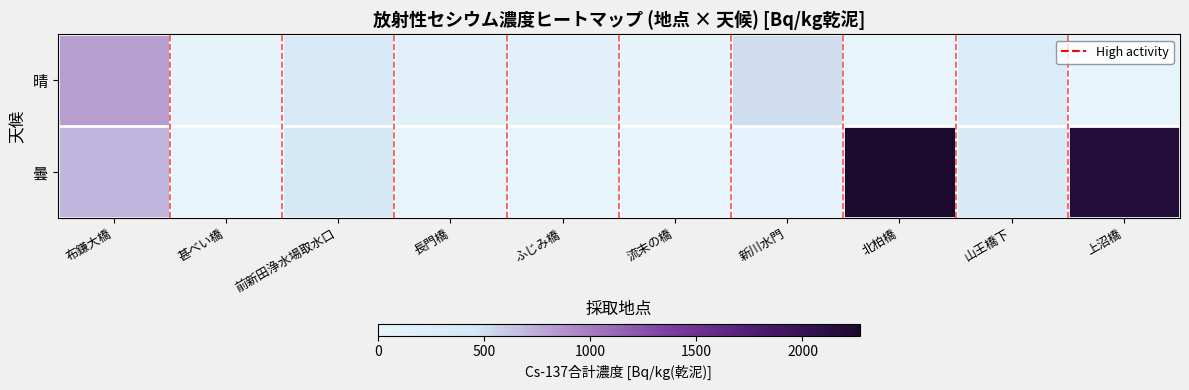

Reading left to right, extract all data points from this chart.

晴: 布鎌大橋=824.0	甚べい橋=21.0	前新田浄水場取水口=385.0	長門橋=148.0	ふじみ橋=146.0	流末の橋=30.2	新川水門=511.0	北柏橋=0.0	山王橋下=306.0	上沼橋=0.0
曇: 布鎌大橋=703.0	甚べい橋=0.0	前新田浄水場取水口=411.0	長門橋=0.0	ふじみ橋=0.0	流末の橋=0.0	新川水門=69.0	北柏橋=2270.0	山王橋下=348.0	上沼橋=2180.0